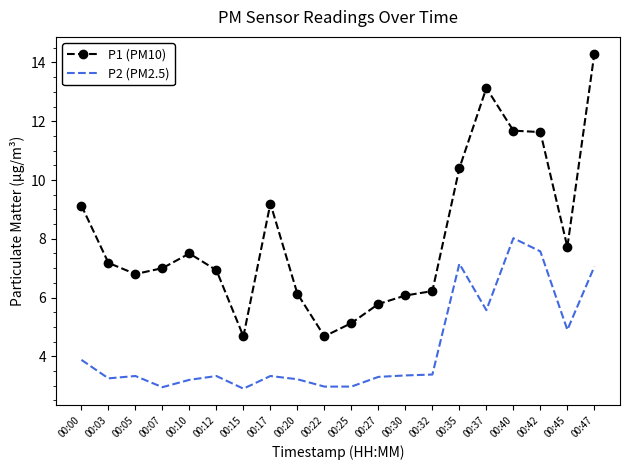

Read the P2 (PM2.5) value at 00:45.

4.9